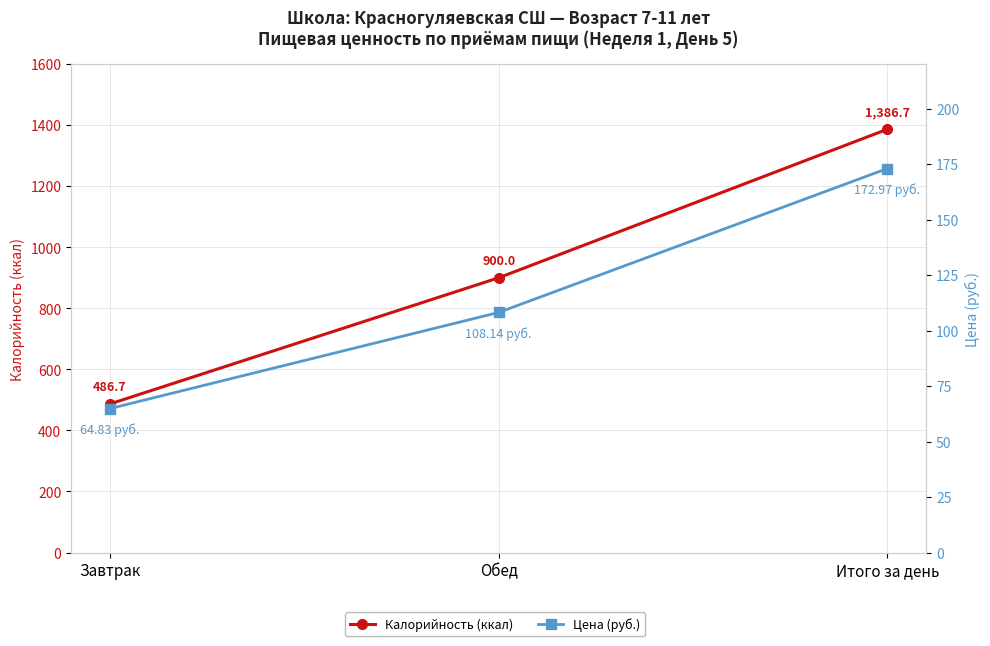

Is it true that Калорийность (ккал) equals 1424.7 at Обед?

False